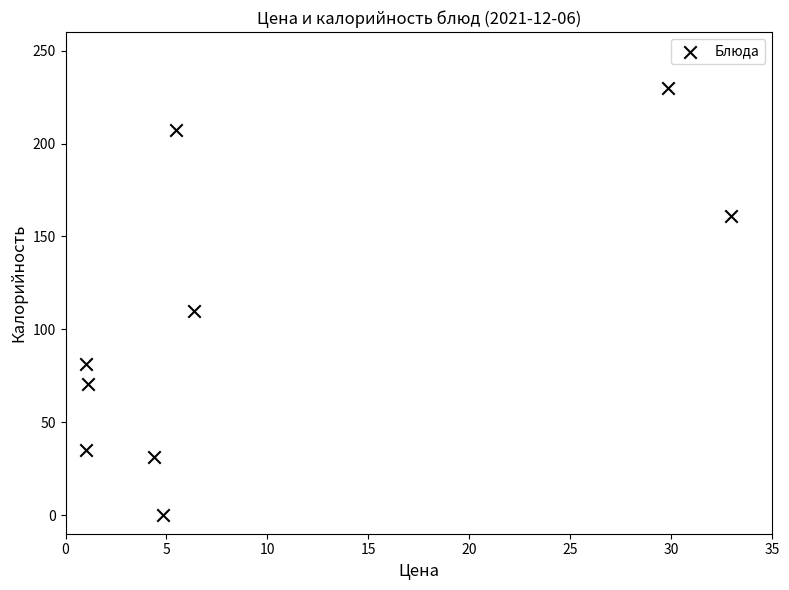

What is the average X value?

9.7